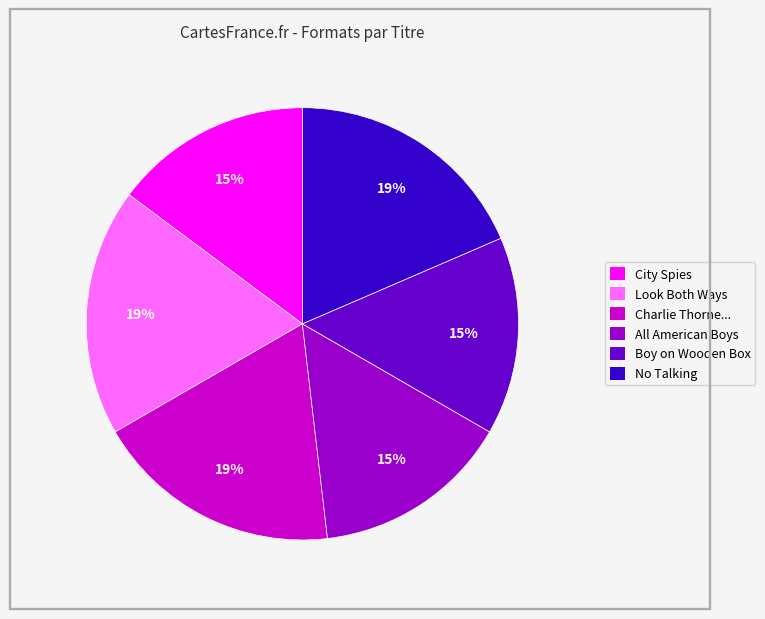

To the nearest percent, what is the average slice percentage?

17%